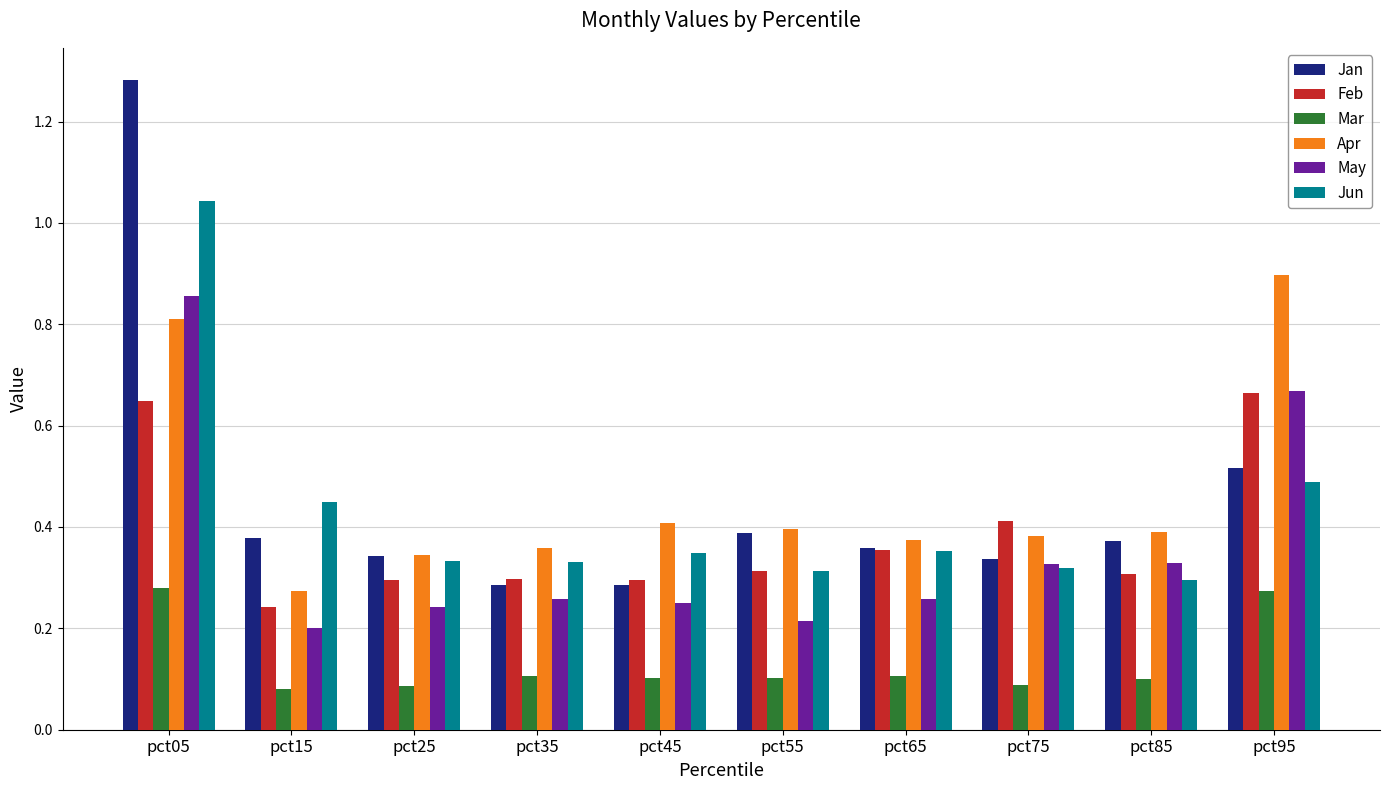

The Mar series shows 0.1 at pct15. True or false?

True